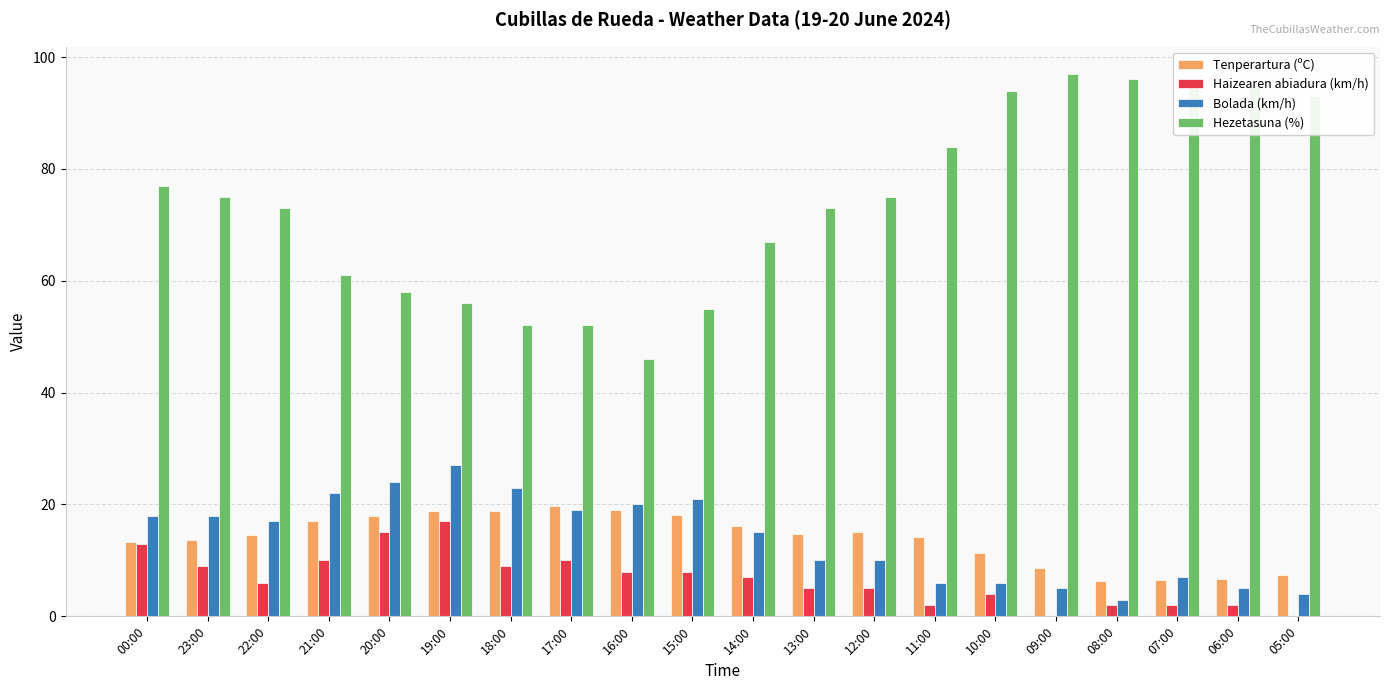

Which series has the widest spread of values?

Hezetasuna (%)